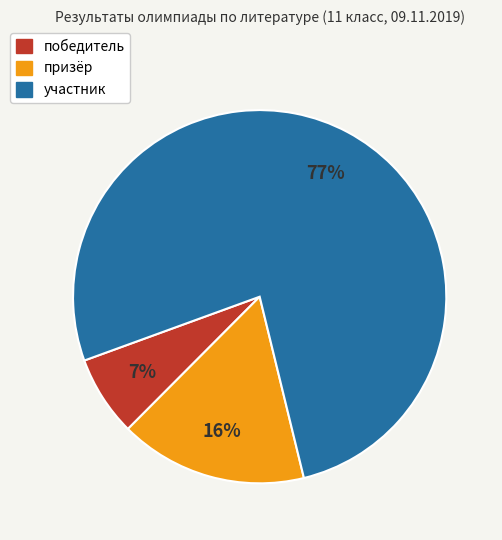

Is it true that победитель is 7% of the pie?

True